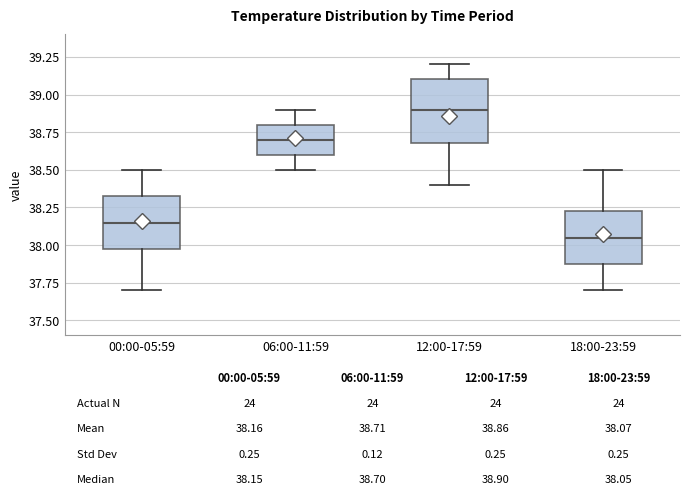

Which box has the lowest median line?

18:00-23:59